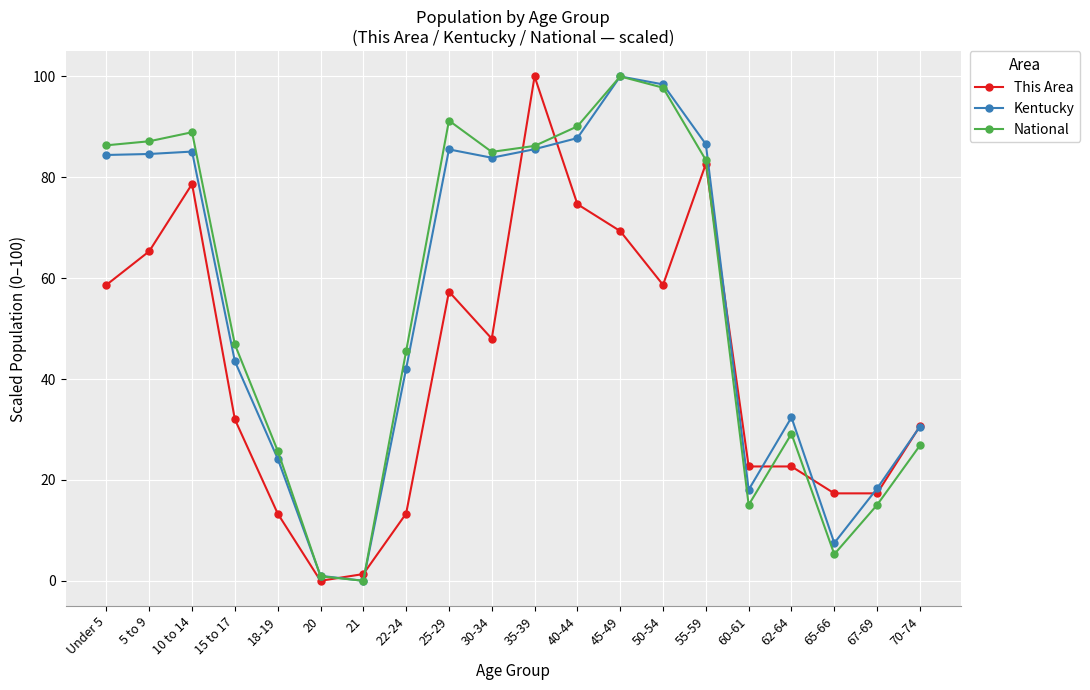

Is the value of This Area at 10 to 14 greater than the value of National at 5 to 9?

No